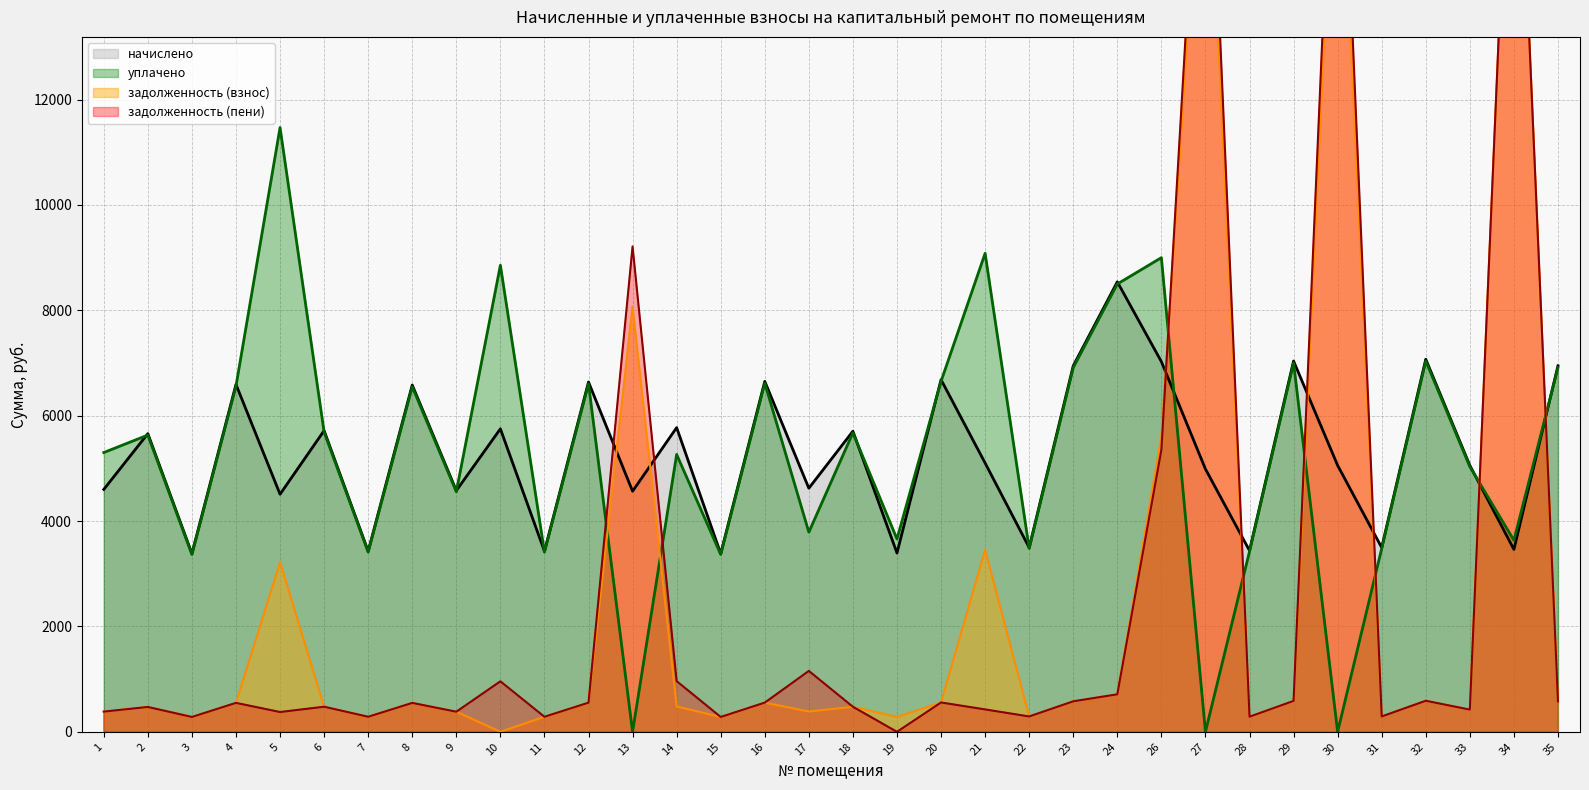

True or false: уплачено and задолженность (взнос) intersect in this chart.

True